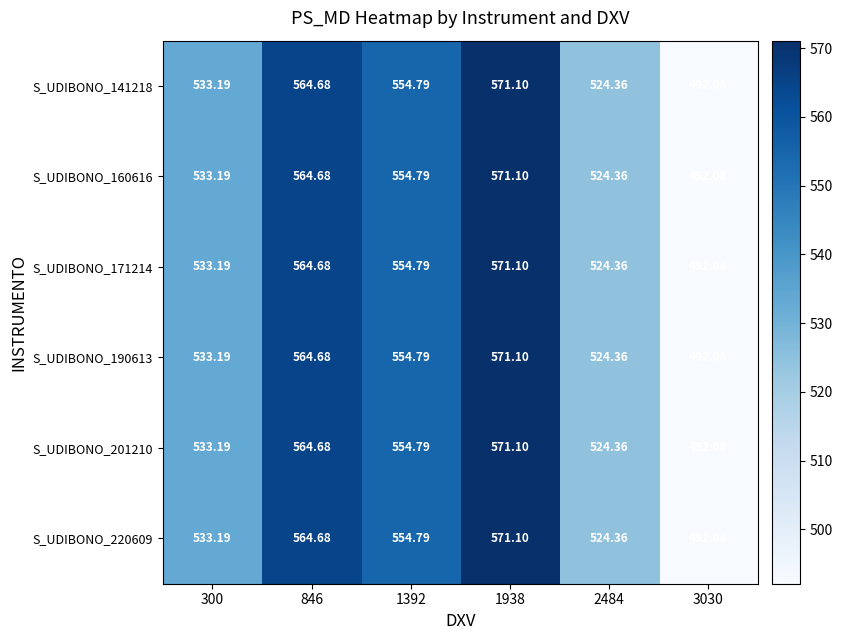

Is the value of S_UDIBONO_220609 at 2484 greater than the value of S_UDIBONO_141218 at 1392?

No